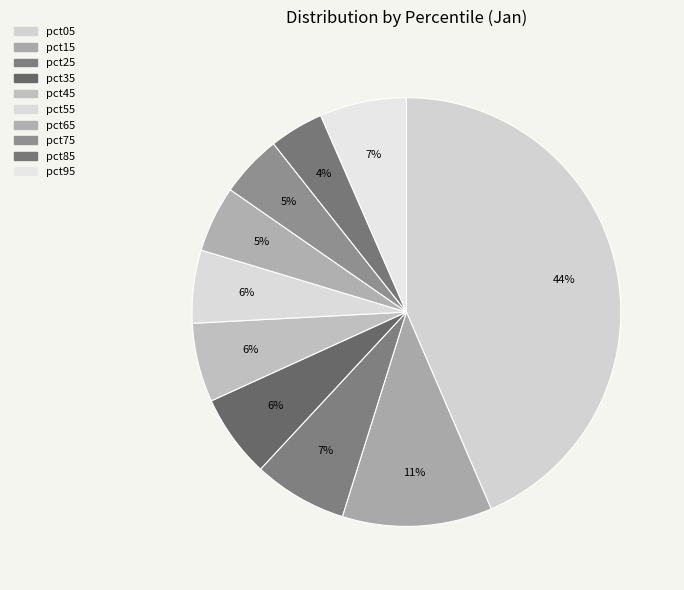

Is there a majority slice in this chart?

No